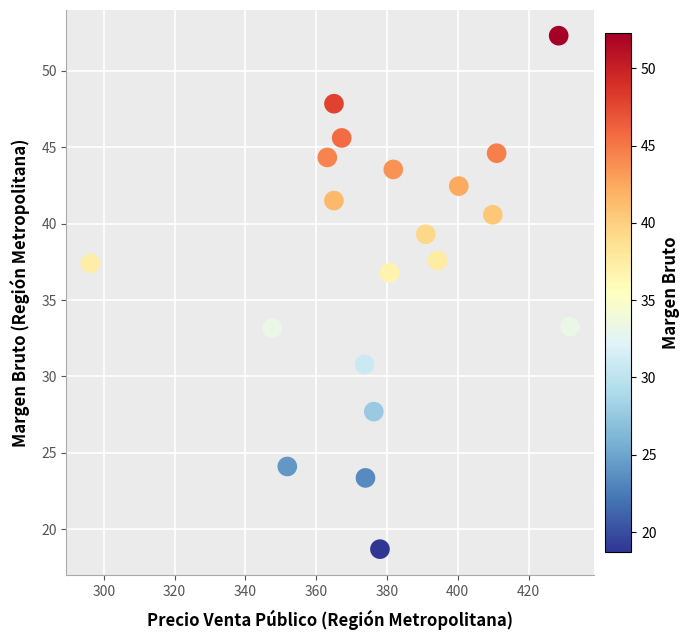

What is the range of Y values (max minus min)?

33.6